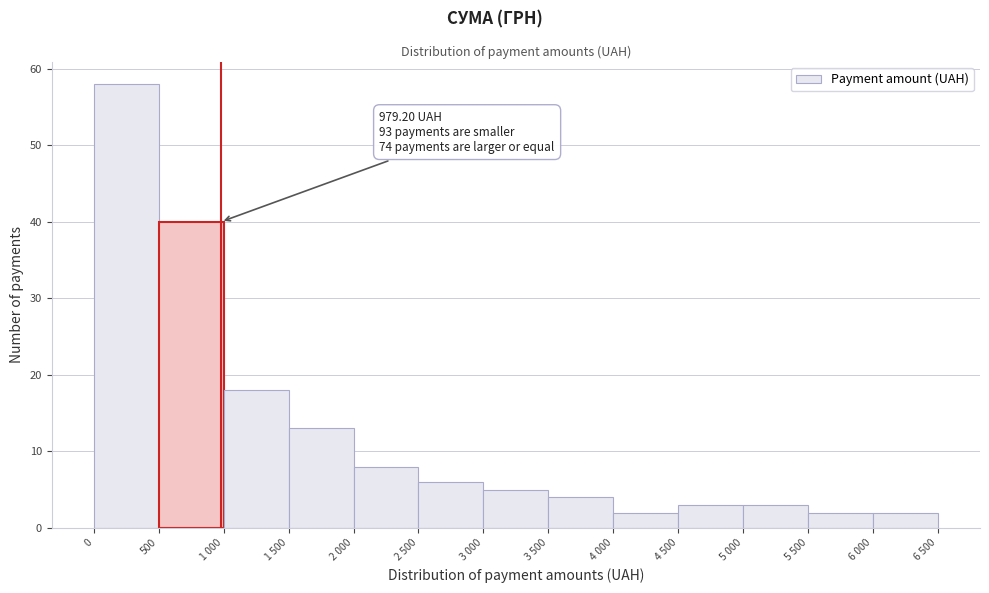

Reading left to right, list all the values displayed in this chart.

58	40	18	13	8	6	5	4	2	3	3	2	2